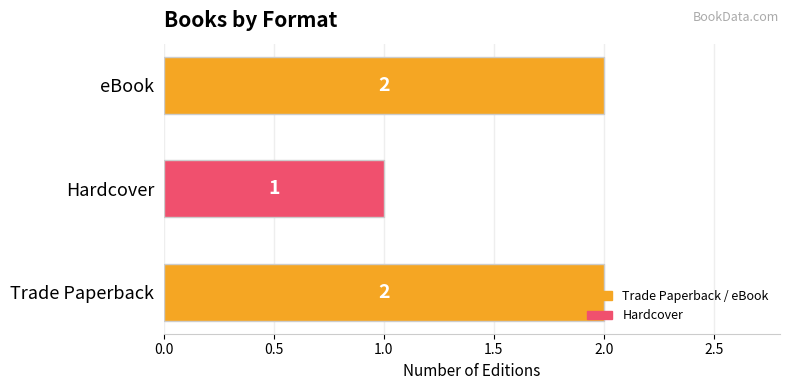

Count the values in the range 1 to 2.

3